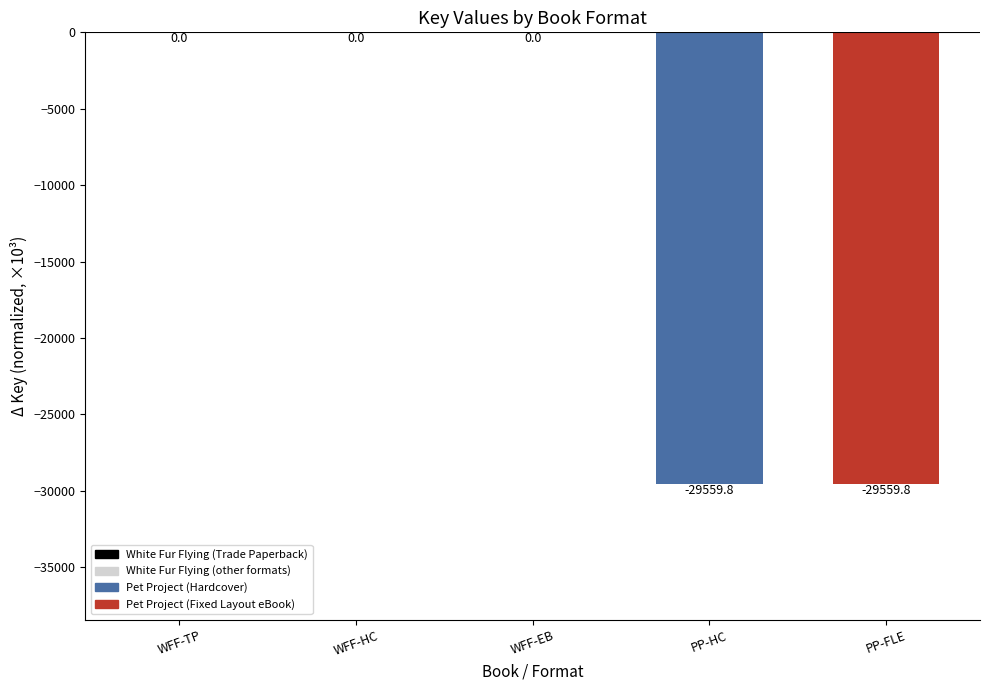

Between PP-HC and WFF-HC, which is larger?

WFF-HC